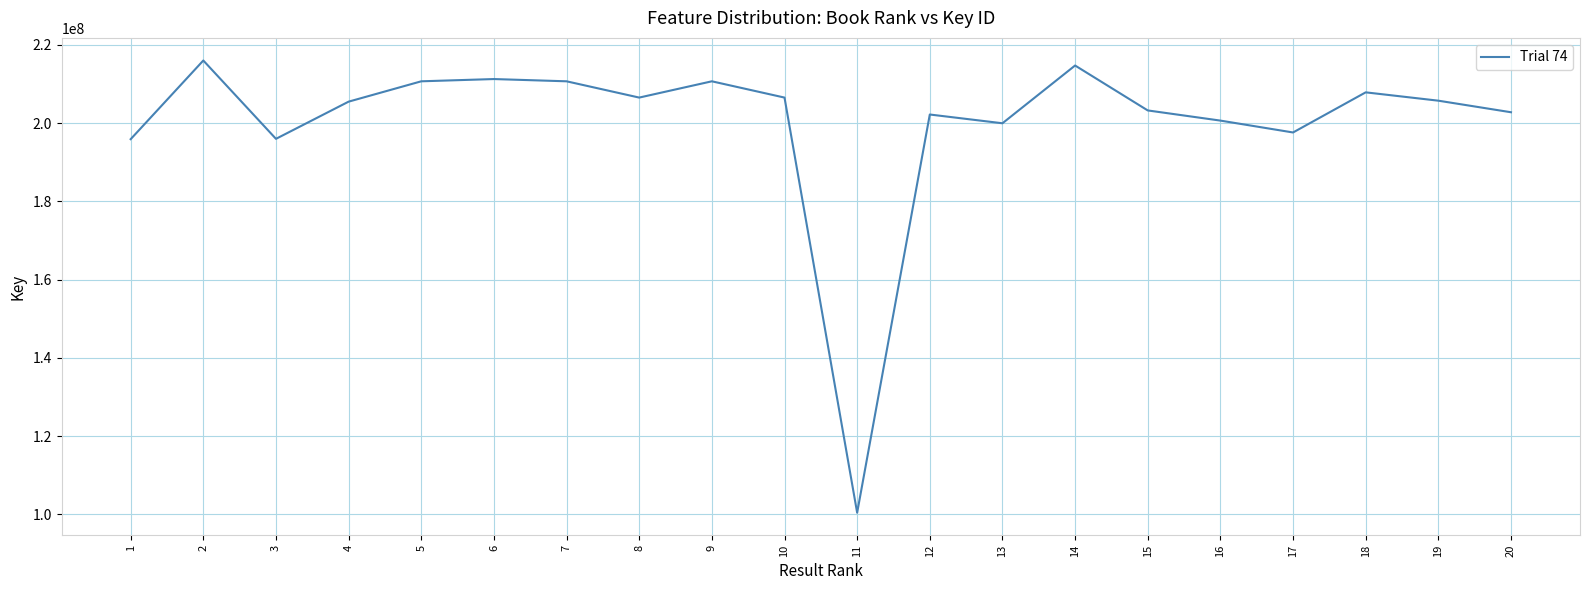

Is this an area chart (filled region under the line)?

No